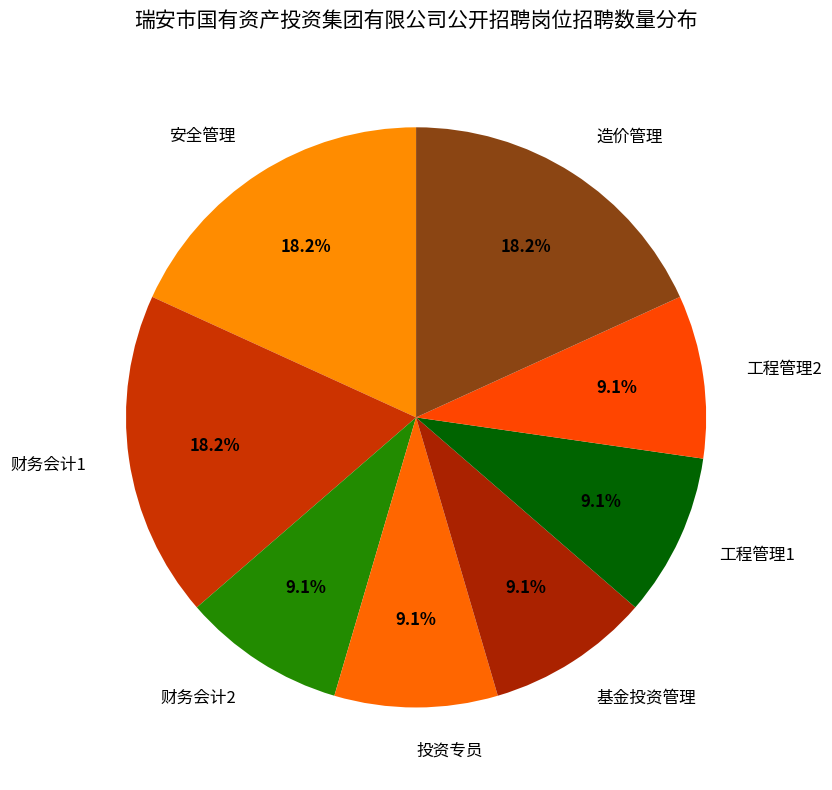

Is there any slice that represents more than half of the pie?

No